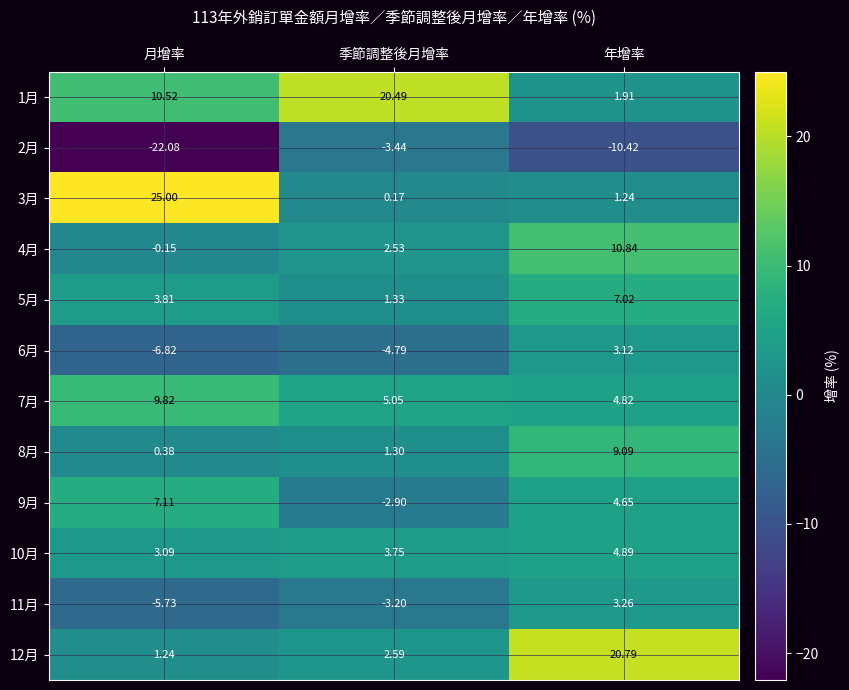

Which series has the largest range (max minus min)?

3月